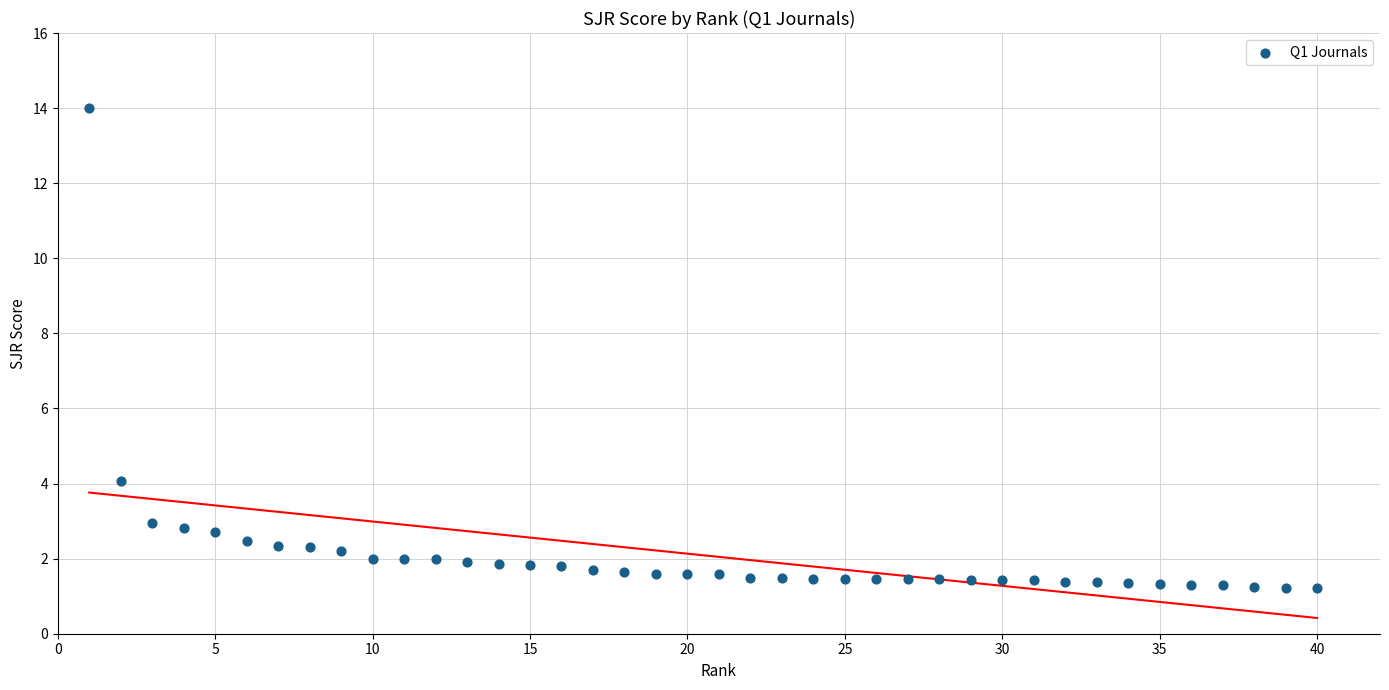

What is the range of X values (max minus min)?

39.0